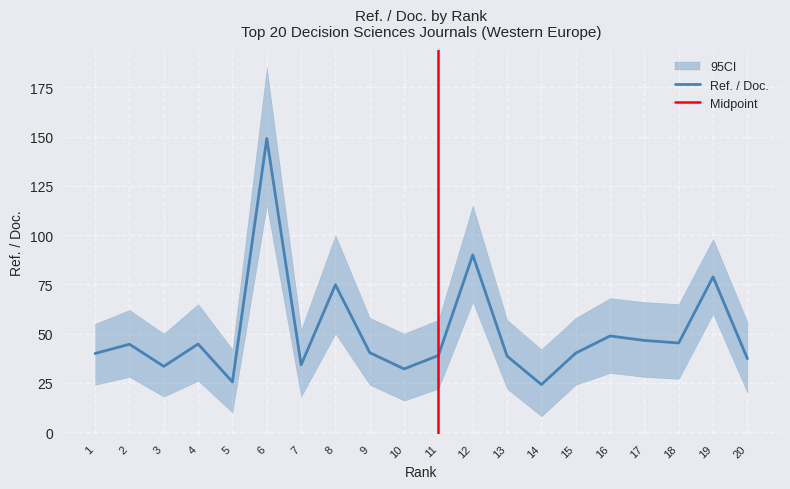

Where is the first local minimum for ci_lower?

3